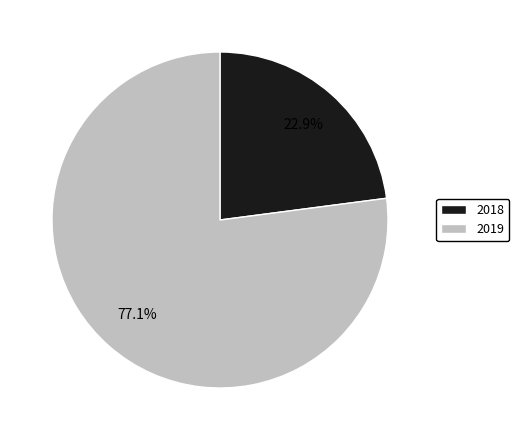

The 2019 slice represents 92% of the pie. True or false?

False